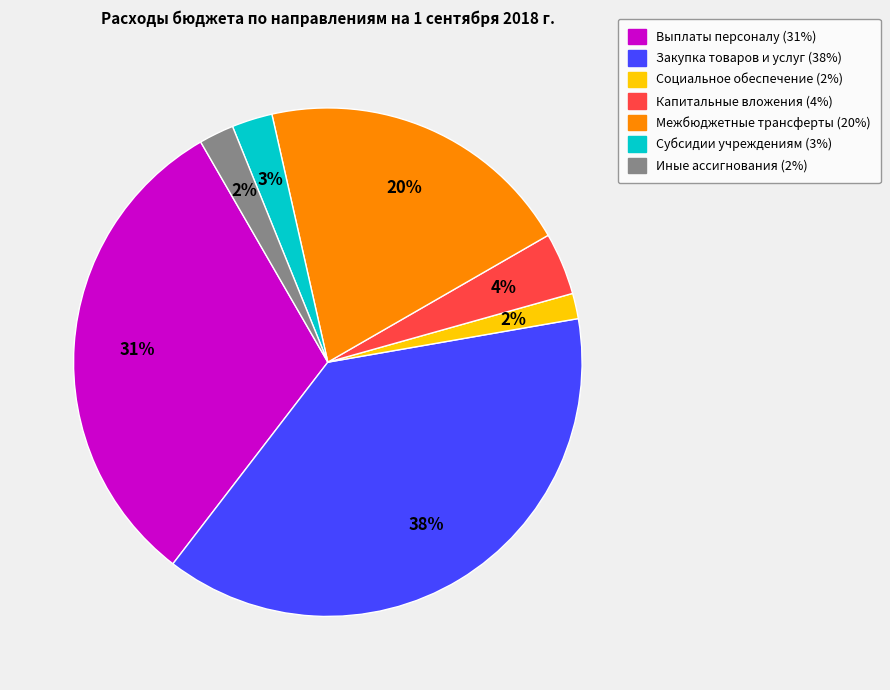

What percentage is the Социальное обеспечение slice, to the nearest percent?

2%